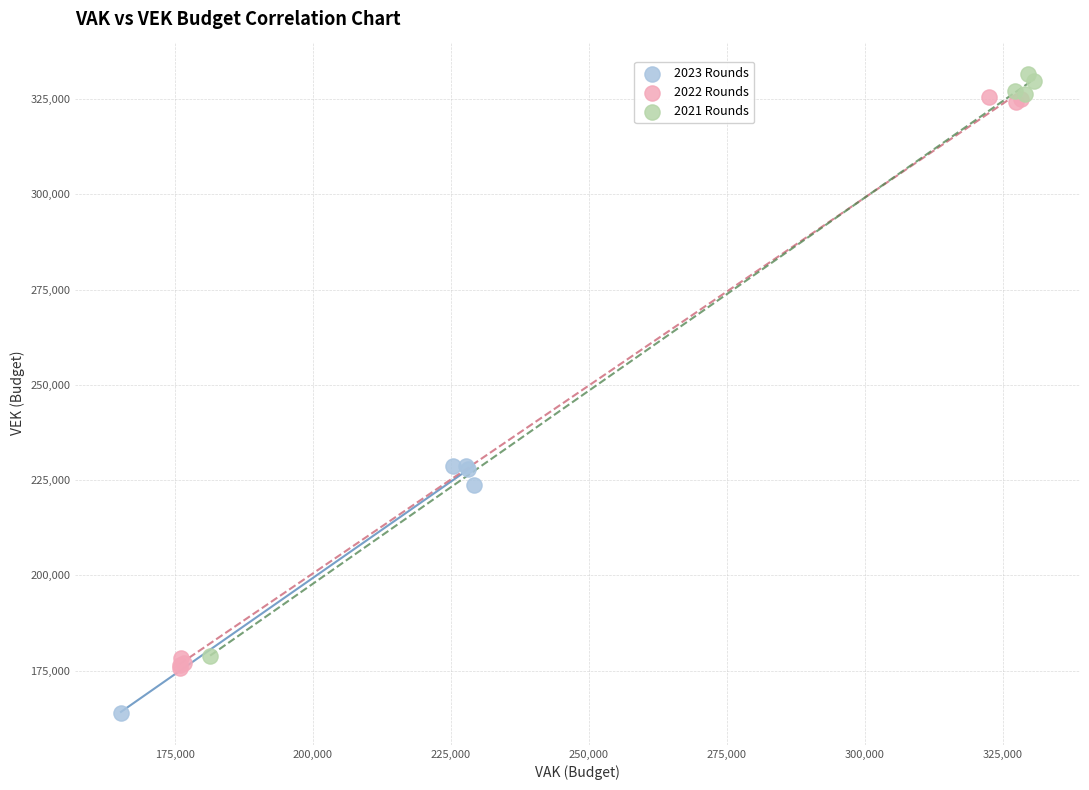

Which series reaches the minimum Y coordinate?

2023 Rounds